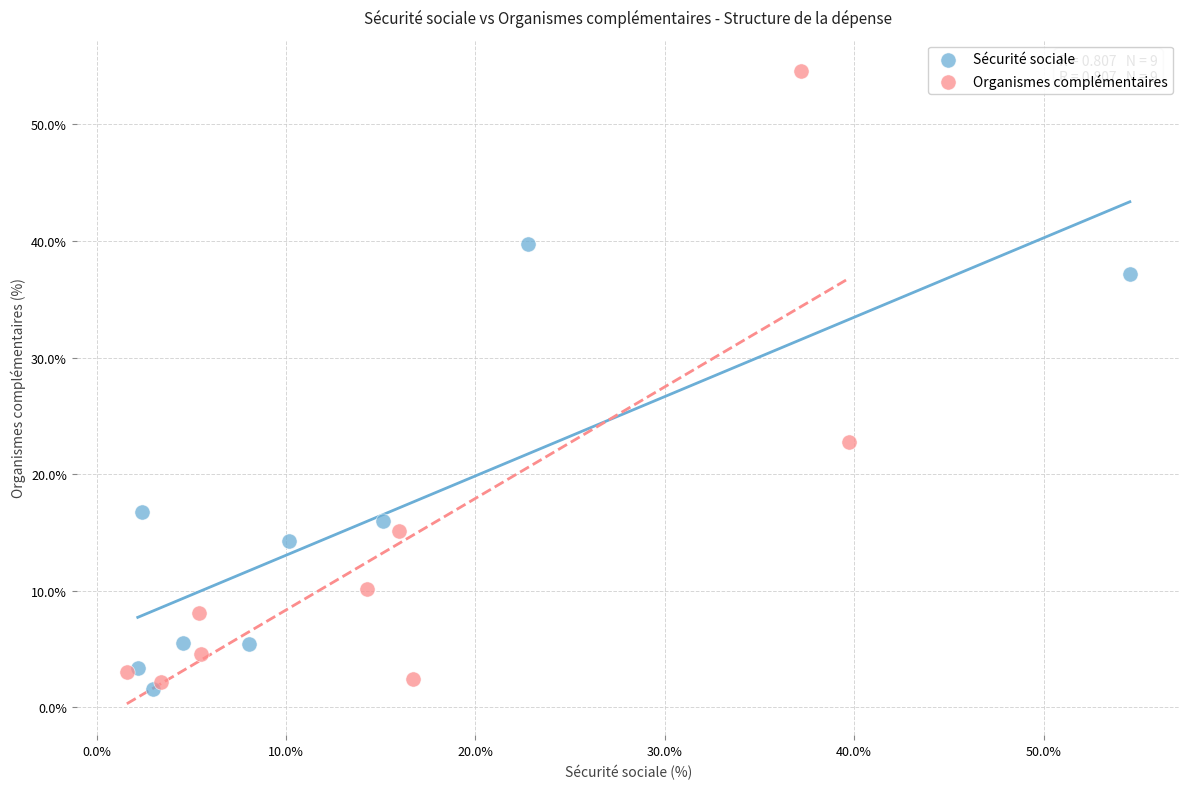

What are all the series names shown in the legend?

Sécurité sociale, Organismes complémentaires